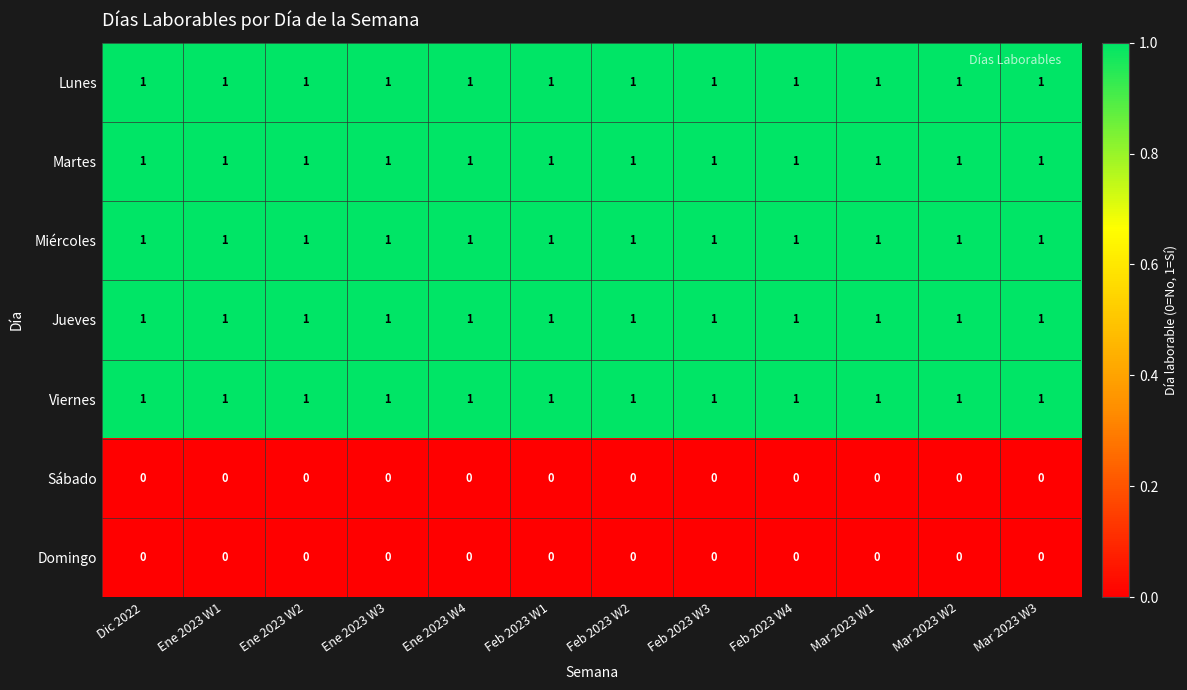

What is the total value across all series at Feb 2023 W2?

5